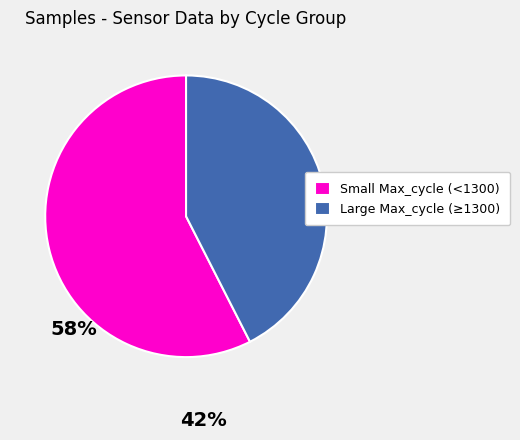

Rank the categories by value from lowest to highest.

Large Max_cycle (≥1300), Small Max_cycle (<1300)